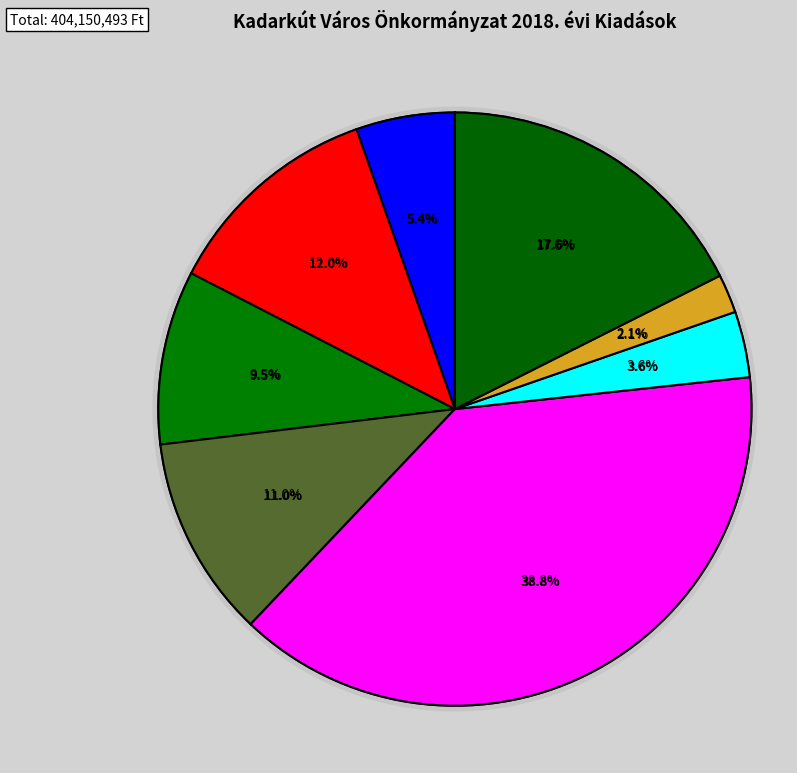

To the nearest percent, what is the combined percentage of Önk.jogalkotó és ált.igazgat.tev. and Háziorvosi alapellátás?

44%